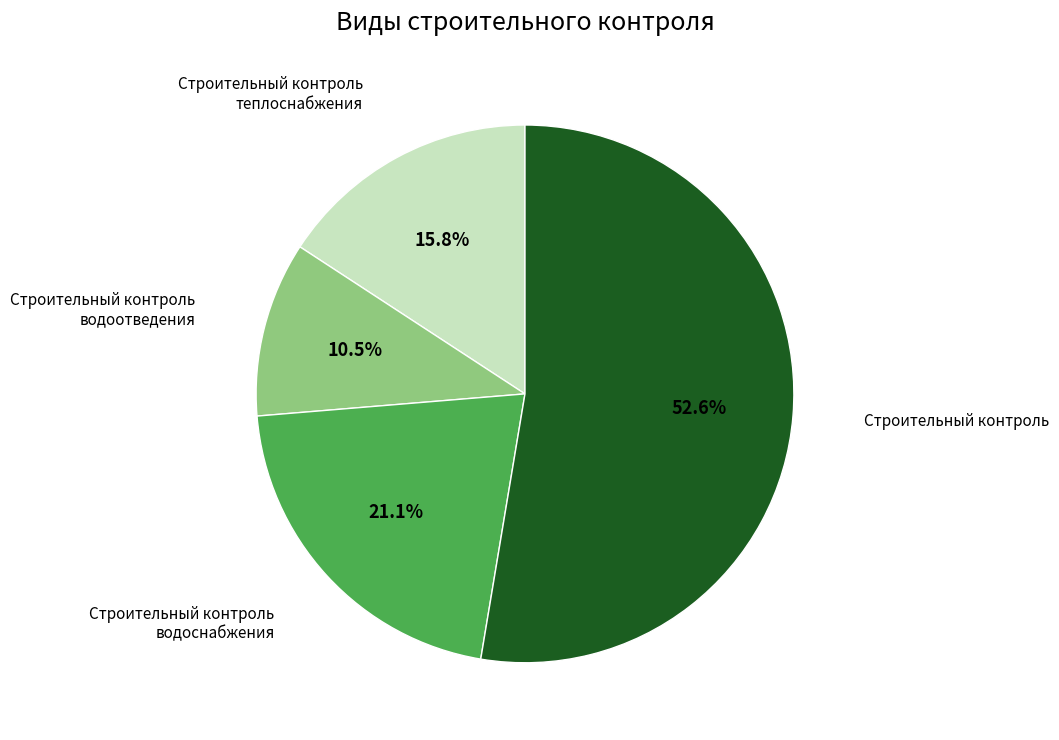

Approximately how many times larger is the value at Строительный контроль compared to Строительный контроль водоснабжения?

2.5